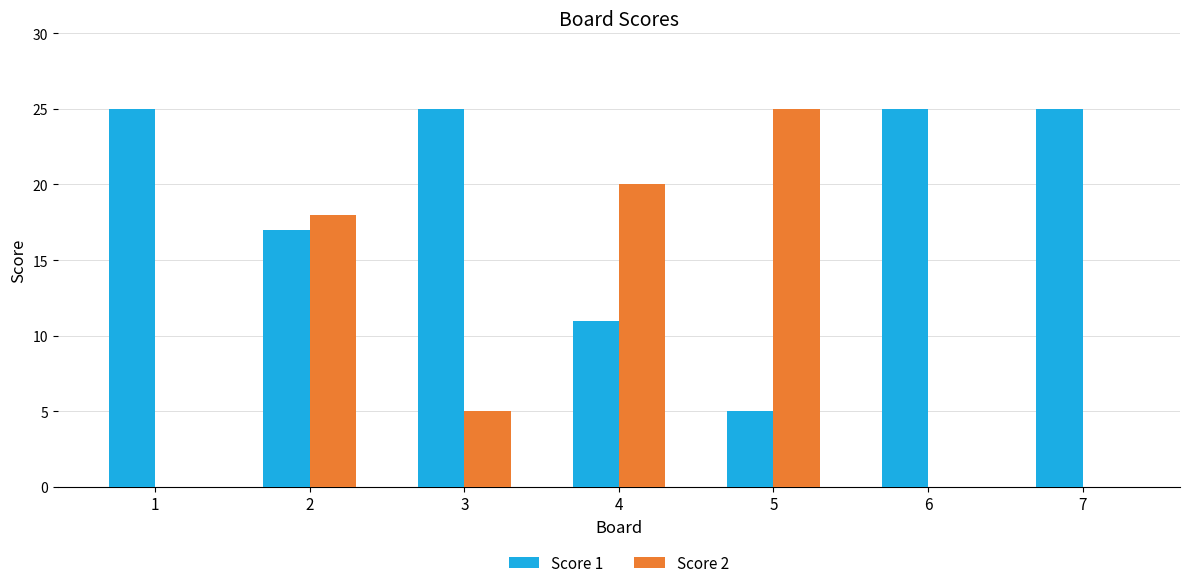

True or false: Score 2 has a value of 18 at 2.

True